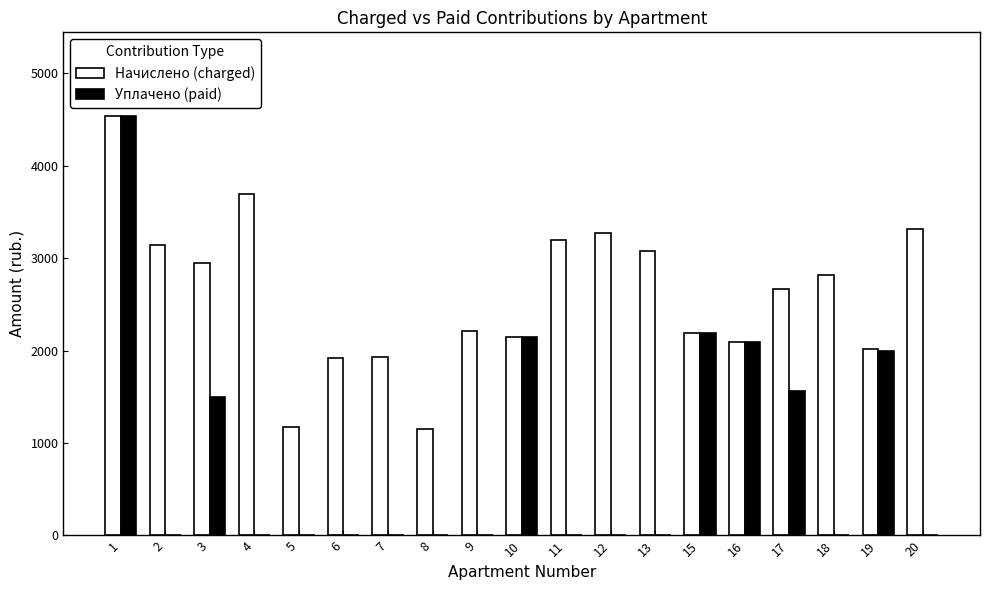

What is the maximum value for Начислено (charged)?

4533.5